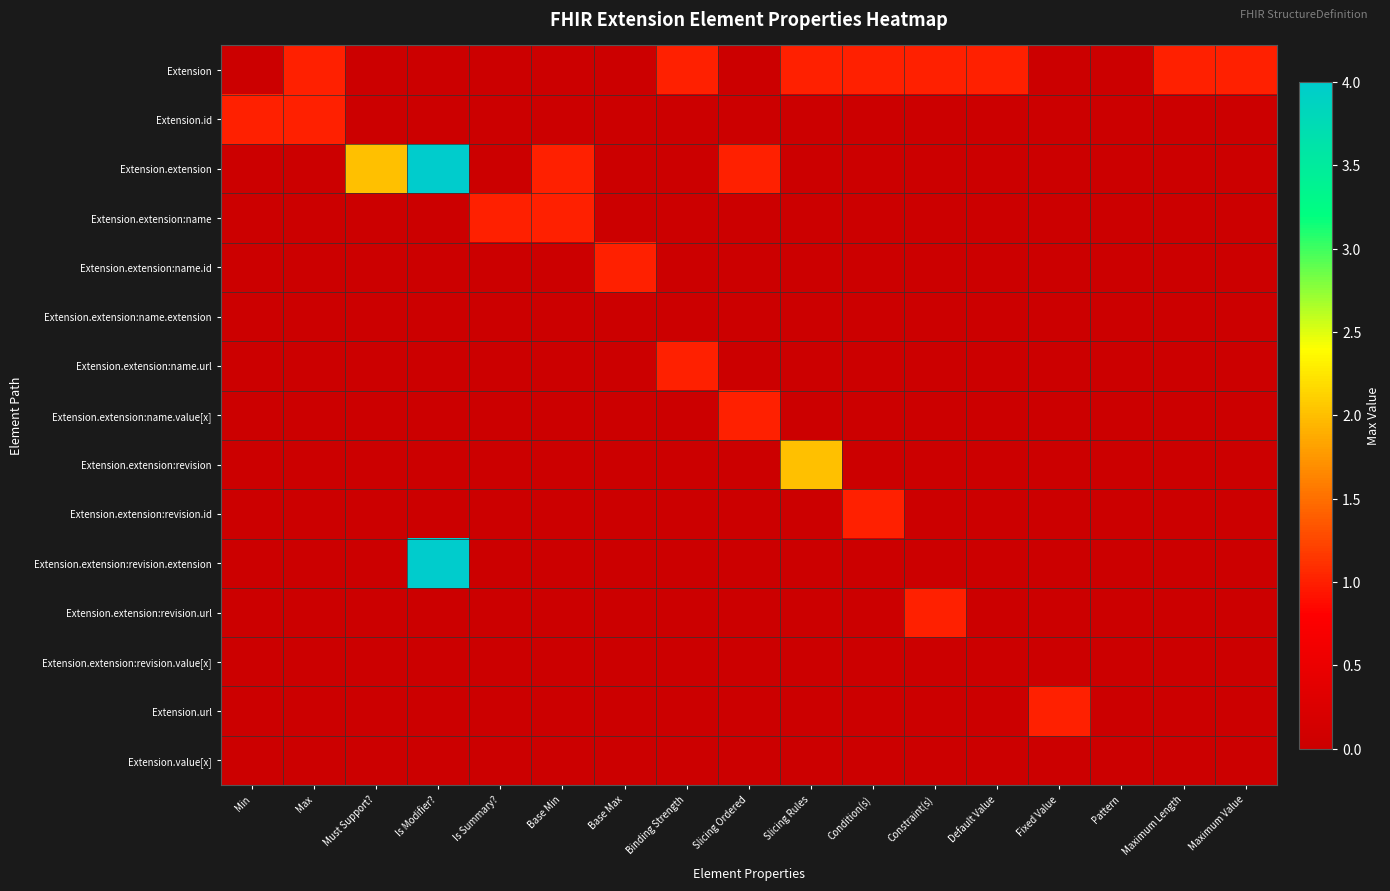

Reading right to left, extract all data points from this chart.

Extension: Maximum Value=1	Maximum Length=1	Pattern=0	Fixed Value=0	Default Value=1	Constraint(s)=1	Condition(s)=1	Slicing Rules=1	Slicing Ordered=0	Binding Strength=1	Base Max=0	Base Min=0	Is Summary?=0	Is Modifier?=0	Must Support?=0	Max=1	Min=0
Extension.id: Maximum Value=0	Maximum Length=0	Pattern=0	Fixed Value=0	Default Value=0	Constraint(s)=0	Condition(s)=0	Slicing Rules=0	Slicing Ordered=0	Binding Strength=0	Base Max=0	Base Min=0	Is Summary?=0	Is Modifier?=0	Must Support?=0	Max=1	Min=1
Extension.extension: Maximum Value=0	Maximum Length=0	Pattern=0	Fixed Value=0	Default Value=0	Constraint(s)=0	Condition(s)=0	Slicing Rules=0	Slicing Ordered=1	Binding Strength=0	Base Max=0	Base Min=1	Is Summary?=0	Is Modifier?=4	Must Support?=2	Max=0	Min=0
Extension.extension:name: Maximum Value=0	Maximum Length=0	Pattern=0	Fixed Value=0	Default Value=0	Constraint(s)=0	Condition(s)=0	Slicing Rules=0	Slicing Ordered=0	Binding Strength=0	Base Max=0	Base Min=1	Is Summary?=1	Is Modifier?=0	Must Support?=0	Max=0	Min=0
Extension.extension:name.id: Maximum Value=0	Maximum Length=0	Pattern=0	Fixed Value=0	Default Value=0	Constraint(s)=0	Condition(s)=0	Slicing Rules=0	Slicing Ordered=0	Binding Strength=0	Base Max=1	Base Min=0	Is Summary?=0	Is Modifier?=0	Must Support?=0	Max=0	Min=0
Extension.extension:name.extension: Maximum Value=0	Maximum Length=0	Pattern=0	Fixed Value=0	Default Value=0	Constraint(s)=0	Condition(s)=0	Slicing Rules=0	Slicing Ordered=0	Binding Strength=0	Base Max=0	Base Min=0	Is Summary?=0	Is Modifier?=0	Must Support?=0	Max=0	Min=0
Extension.extension:name.url: Maximum Value=0	Maximum Length=0	Pattern=0	Fixed Value=0	Default Value=0	Constraint(s)=0	Condition(s)=0	Slicing Rules=0	Slicing Ordered=0	Binding Strength=1	Base Max=0	Base Min=0	Is Summary?=0	Is Modifier?=0	Must Support?=0	Max=0	Min=0
Extension.extension:name.value[x]: Maximum Value=0	Maximum Length=0	Pattern=0	Fixed Value=0	Default Value=0	Constraint(s)=0	Condition(s)=0	Slicing Rules=0	Slicing Ordered=1	Binding Strength=0	Base Max=0	Base Min=0	Is Summary?=0	Is Modifier?=0	Must Support?=0	Max=0	Min=0
Extension.extension:revision: Maximum Value=0	Maximum Length=0	Pattern=0	Fixed Value=0	Default Value=0	Constraint(s)=0	Condition(s)=0	Slicing Rules=2	Slicing Ordered=0	Binding Strength=0	Base Max=0	Base Min=0	Is Summary?=0	Is Modifier?=0	Must Support?=0	Max=0	Min=0
Extension.extension:revision.id: Maximum Value=0	Maximum Length=0	Pattern=0	Fixed Value=0	Default Value=0	Constraint(s)=0	Condition(s)=1	Slicing Rules=0	Slicing Ordered=0	Binding Strength=0	Base Max=0	Base Min=0	Is Summary?=0	Is Modifier?=0	Must Support?=0	Max=0	Min=0
Extension.extension:revision.extension: Maximum Value=0	Maximum Length=0	Pattern=0	Fixed Value=0	Default Value=0	Constraint(s)=0	Condition(s)=0	Slicing Rules=0	Slicing Ordered=0	Binding Strength=0	Base Max=0	Base Min=0	Is Summary?=0	Is Modifier?=4	Must Support?=0	Max=0	Min=0
Extension.extension:revision.url: Maximum Value=0	Maximum Length=0	Pattern=0	Fixed Value=0	Default Value=0	Constraint(s)=1	Condition(s)=0	Slicing Rules=0	Slicing Ordered=0	Binding Strength=0	Base Max=0	Base Min=0	Is Summary?=0	Is Modifier?=0	Must Support?=0	Max=0	Min=0
Extension.extension:revision.value[x]: Maximum Value=0	Maximum Length=0	Pattern=0	Fixed Value=0	Default Value=0	Constraint(s)=0	Condition(s)=0	Slicing Rules=0	Slicing Ordered=0	Binding Strength=0	Base Max=0	Base Min=0	Is Summary?=0	Is Modifier?=0	Must Support?=0	Max=0	Min=0
Extension.url: Maximum Value=0	Maximum Length=0	Pattern=0	Fixed Value=1	Default Value=0	Constraint(s)=0	Condition(s)=0	Slicing Rules=0	Slicing Ordered=0	Binding Strength=0	Base Max=0	Base Min=0	Is Summary?=0	Is Modifier?=0	Must Support?=0	Max=0	Min=0
Extension.value[x]: Maximum Value=0	Maximum Length=0	Pattern=0	Fixed Value=0	Default Value=0	Constraint(s)=0	Condition(s)=0	Slicing Rules=0	Slicing Ordered=0	Binding Strength=0	Base Max=0	Base Min=0	Is Summary?=0	Is Modifier?=0	Must Support?=0	Max=0	Min=0